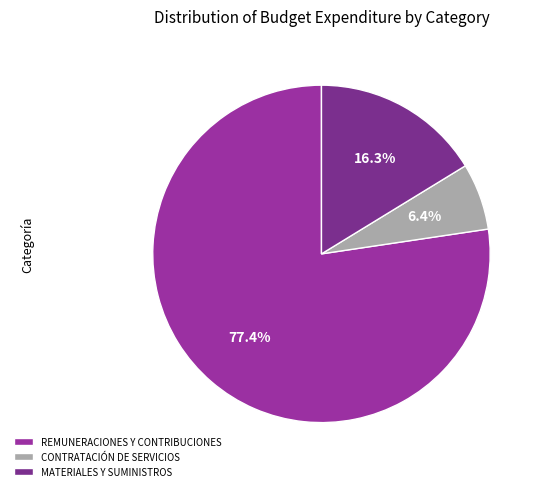

To the nearest percent, what is the difference between the largest and smallest slice percentages?

71%